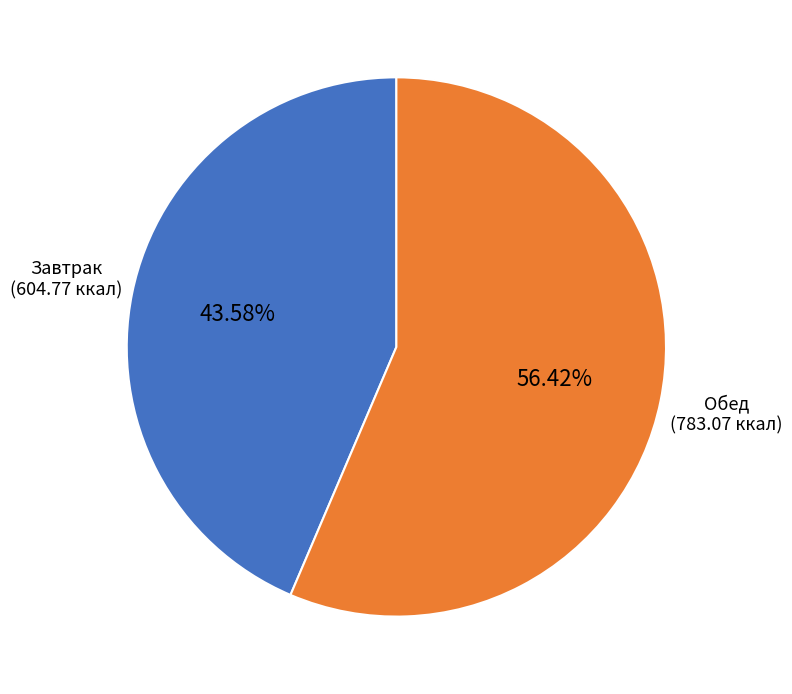

Is there a majority slice in this chart?

Yes